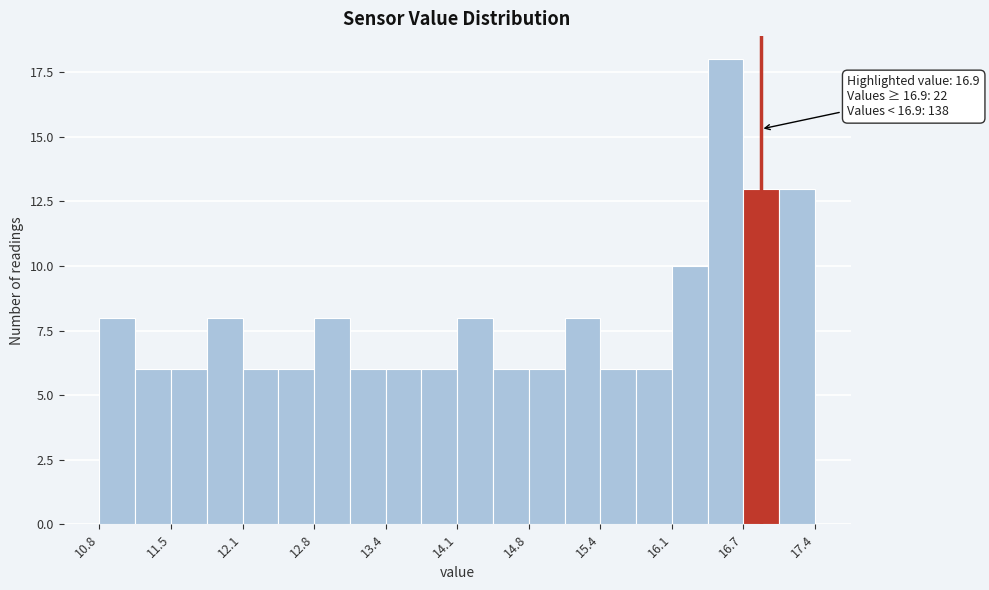

Read against the x-axis, roughly where is the centre of the tallest bar?

16.6